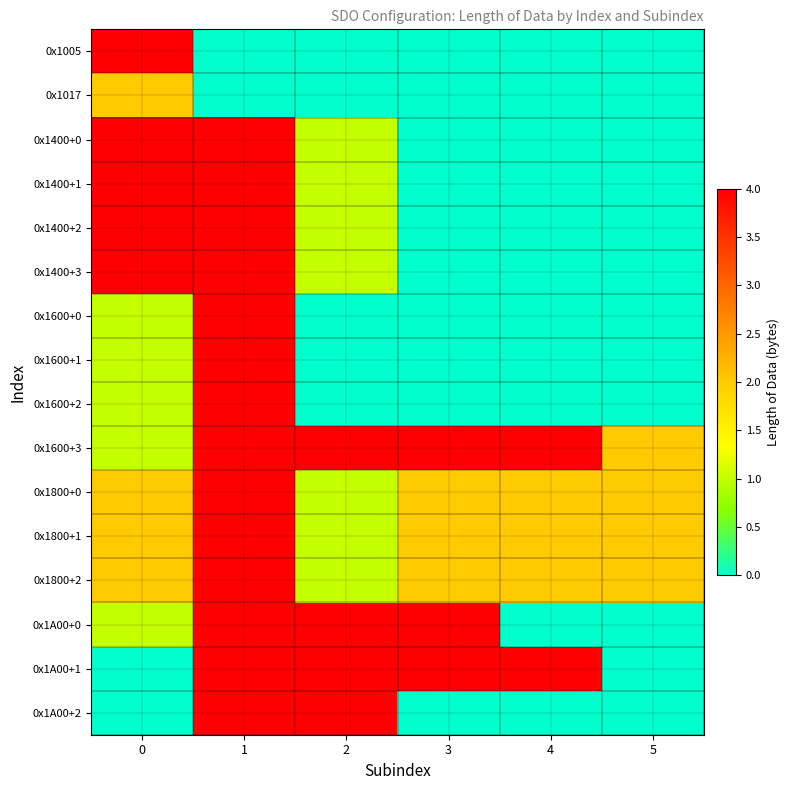

What is the maximum value shown in the chart?

4